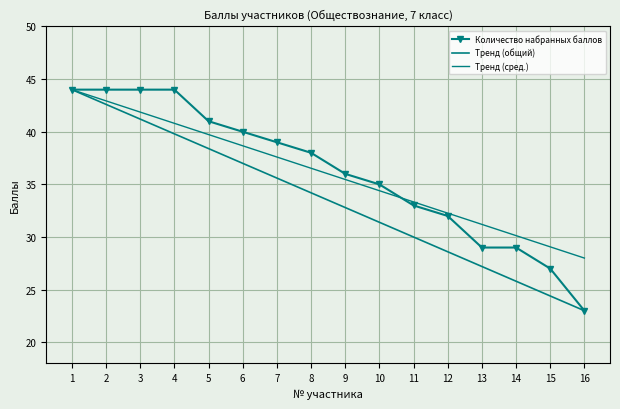

List the labels in order of value, smallest first.

16, 15, 13, 14, 12, 11, 10, 9, 8, 7, 6, 5, 1, 2, 3, 4